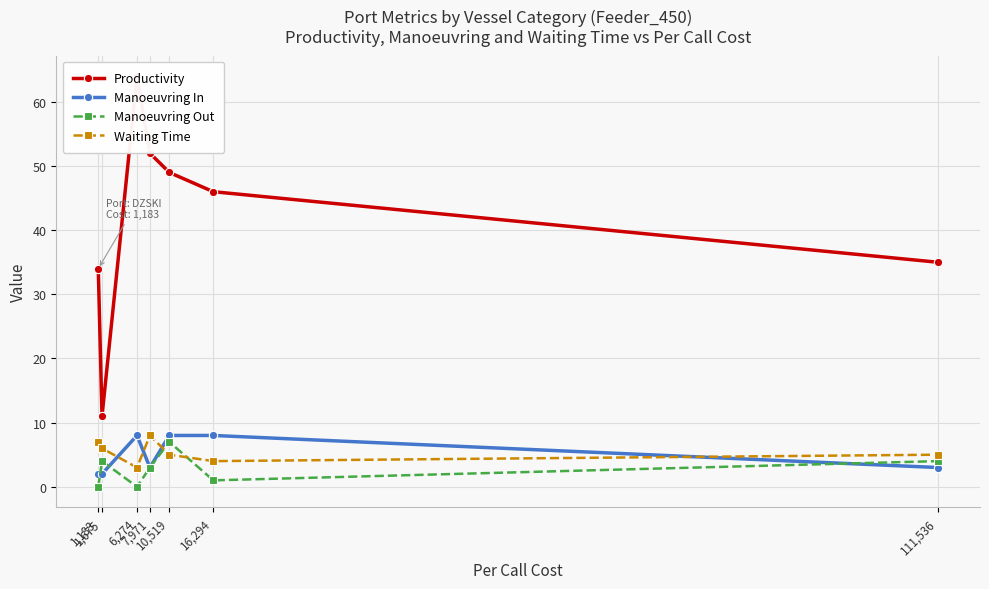

How many categories are shown in the chart?

7